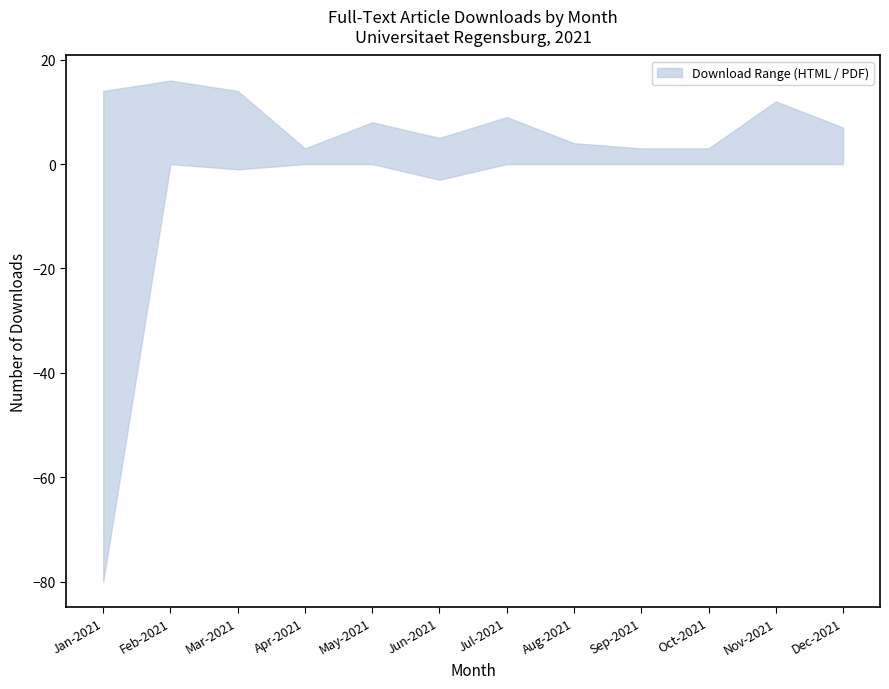

How many lines are shown in the chart?

2